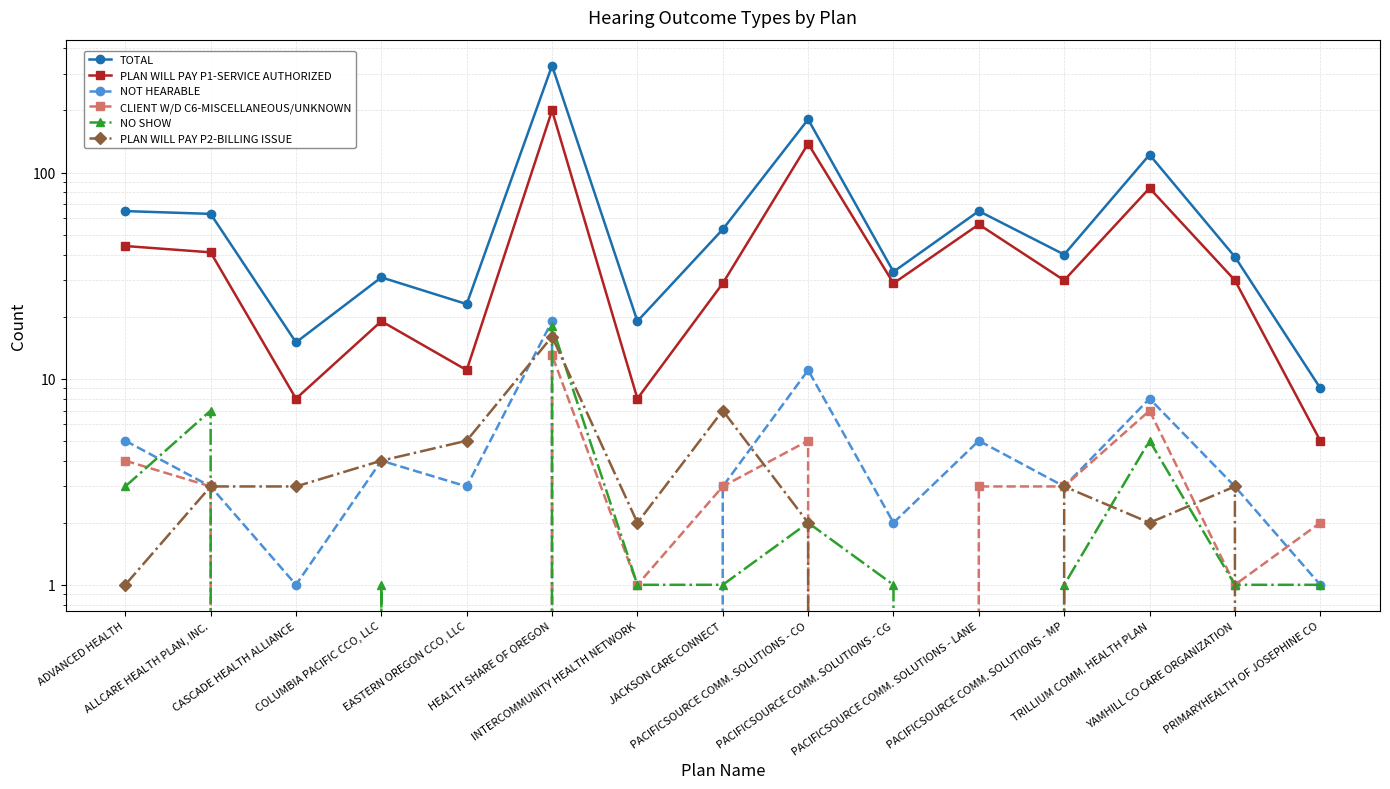

What is the label of the 4th point from the left?

COLUMBIA PACIFIC CCO, LLC